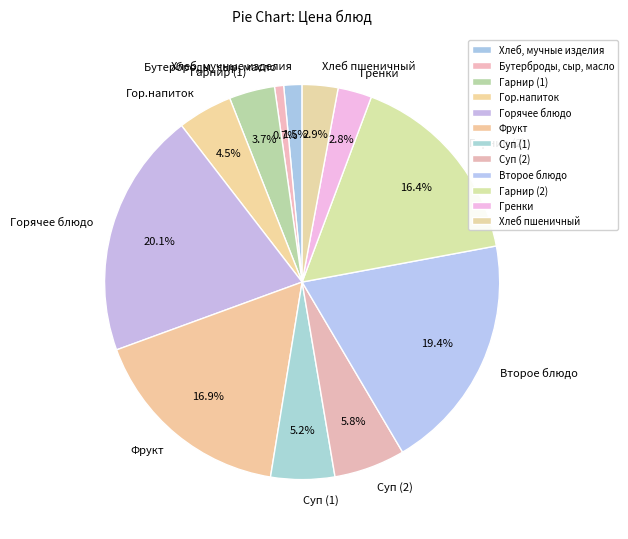

Is there a majority slice in this chart?

No